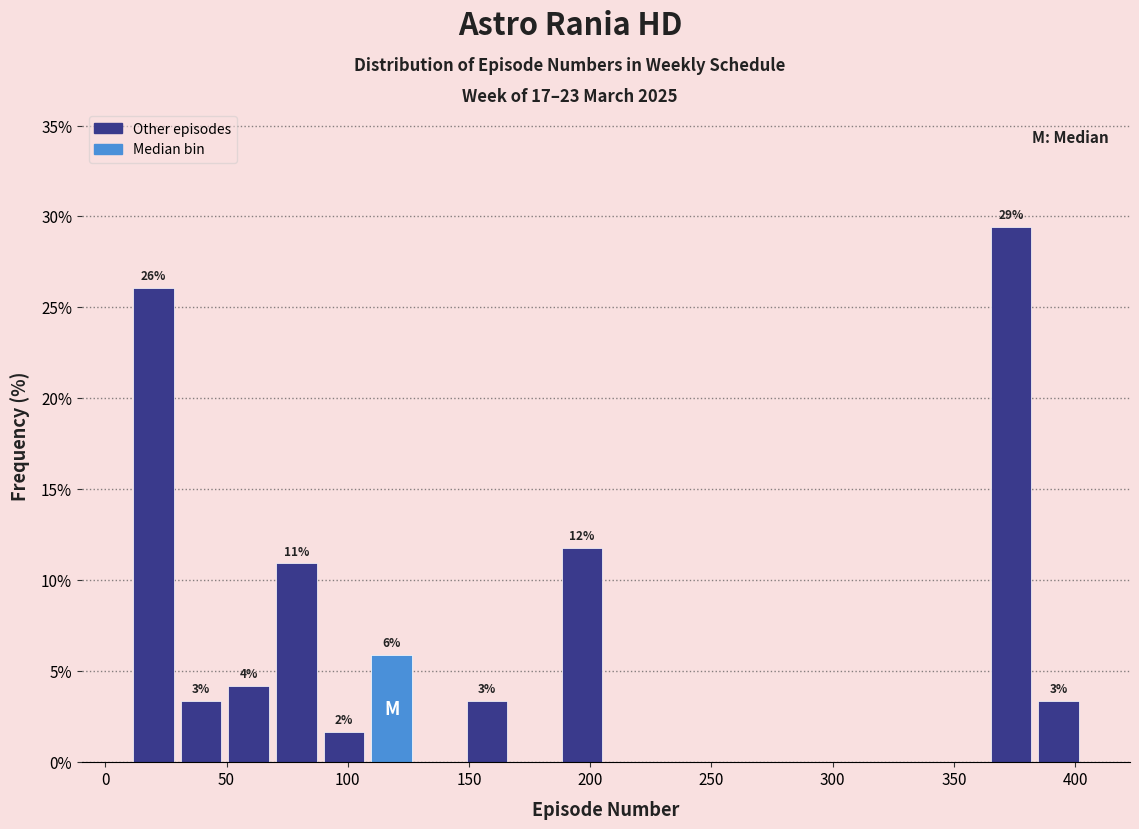

Around what value on the x-axis is the tallest bar? Give the approximate position of its centre, as read against the axis.

375